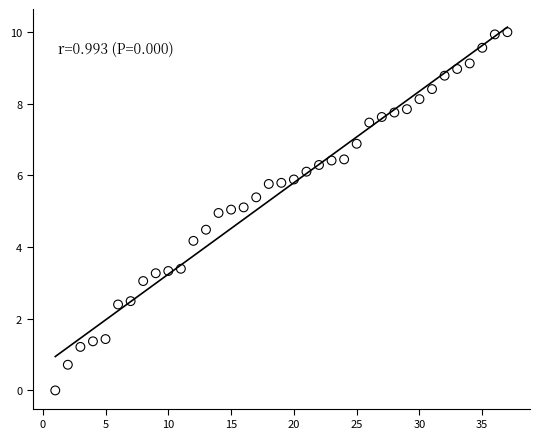

What is the range of Y values (max minus min)?

10.0